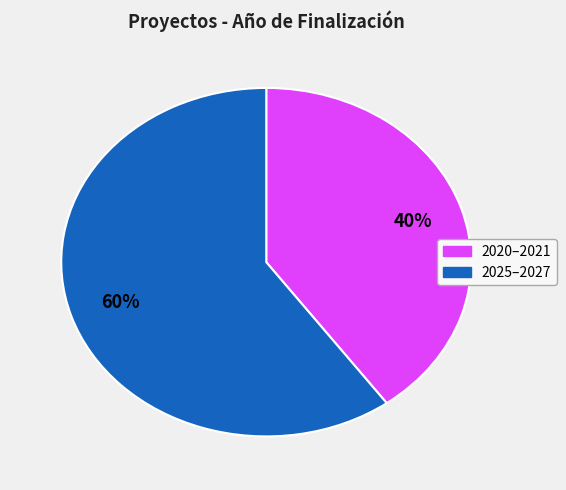

Is there a majority slice in this chart?

Yes